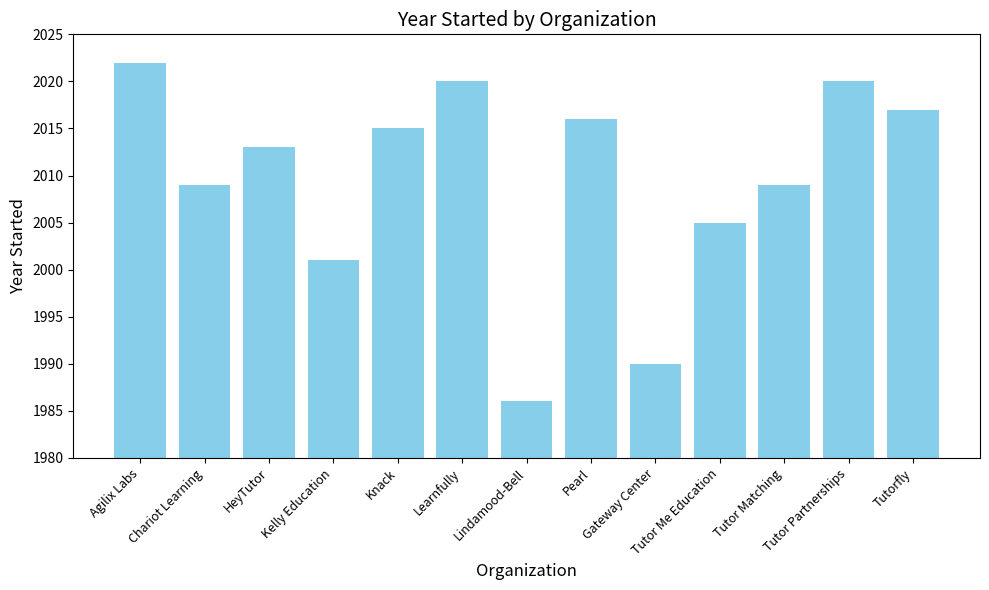

What is the difference between the second highest and minimum values?

34